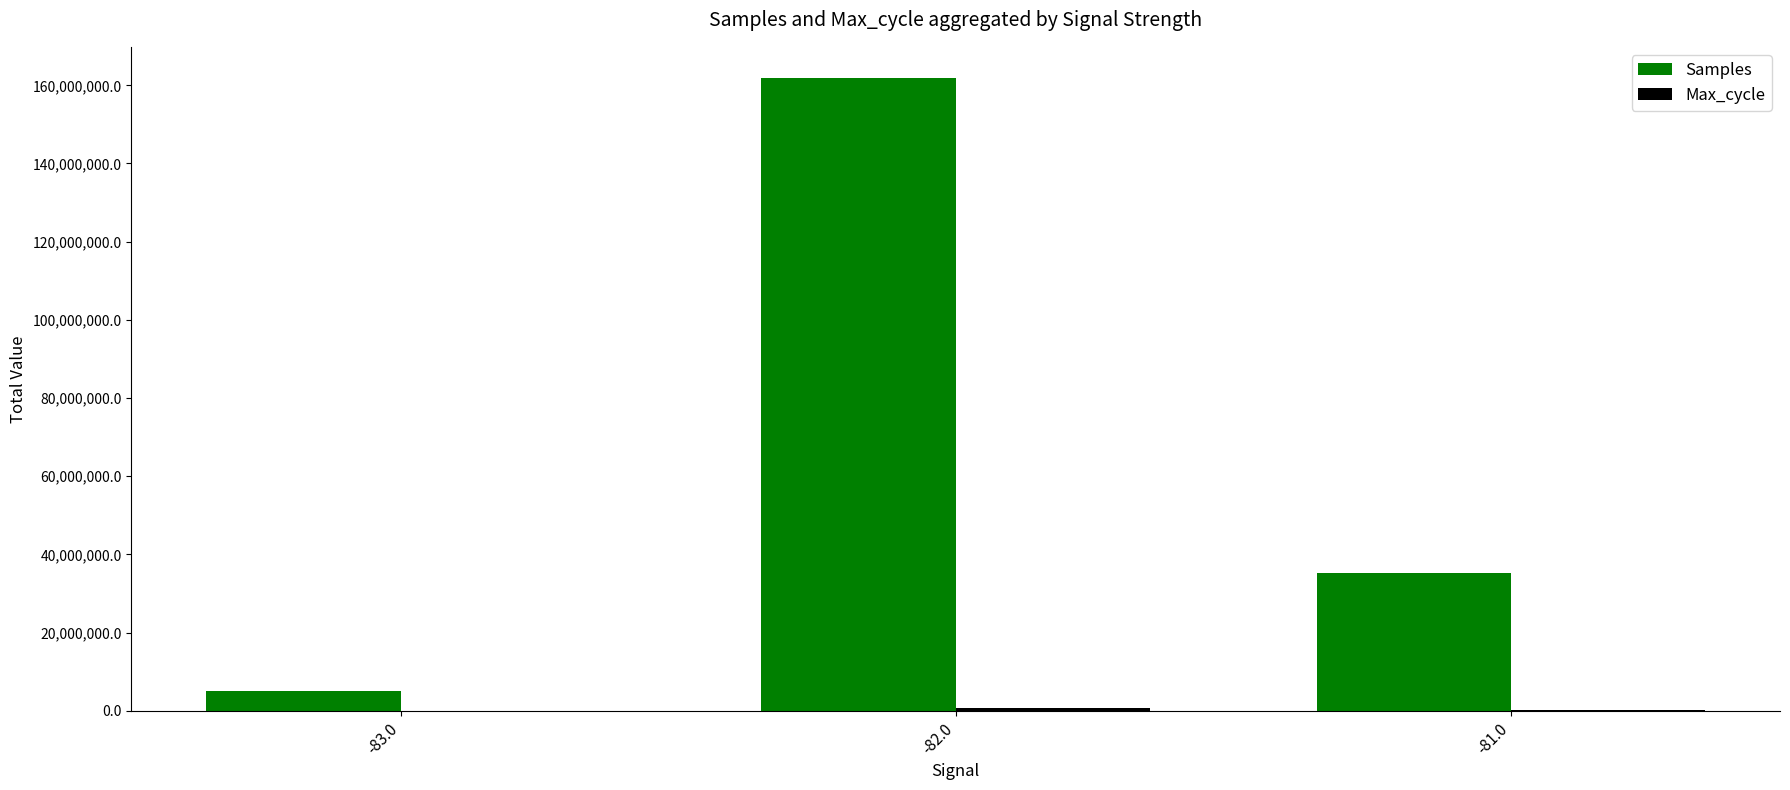

What is the maximum value shown in the chart?

161754709